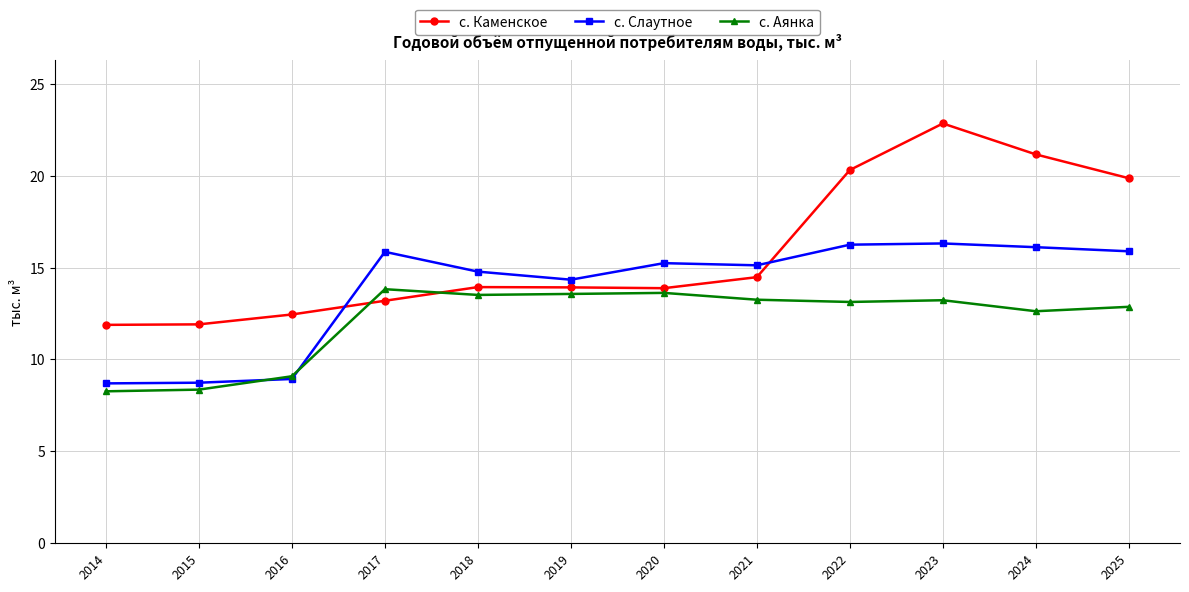

Which series has the largest total across all categories?

с. Каменское